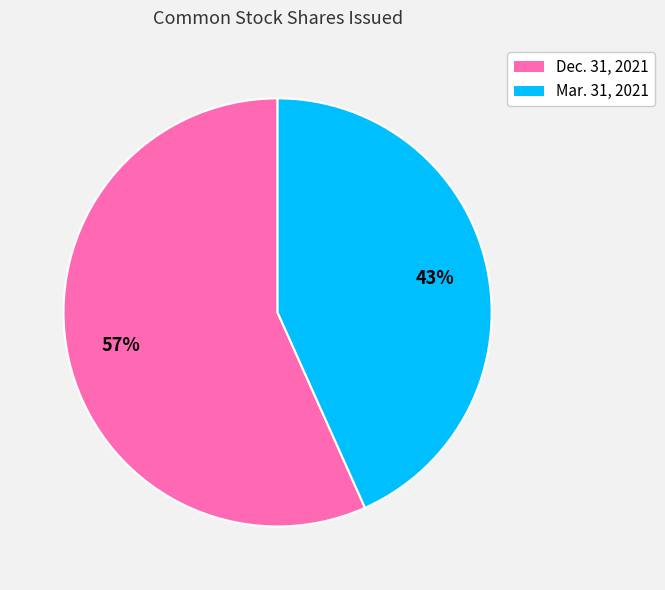

Which category has the biggest portion of the pie?

Dec. 31, 2021